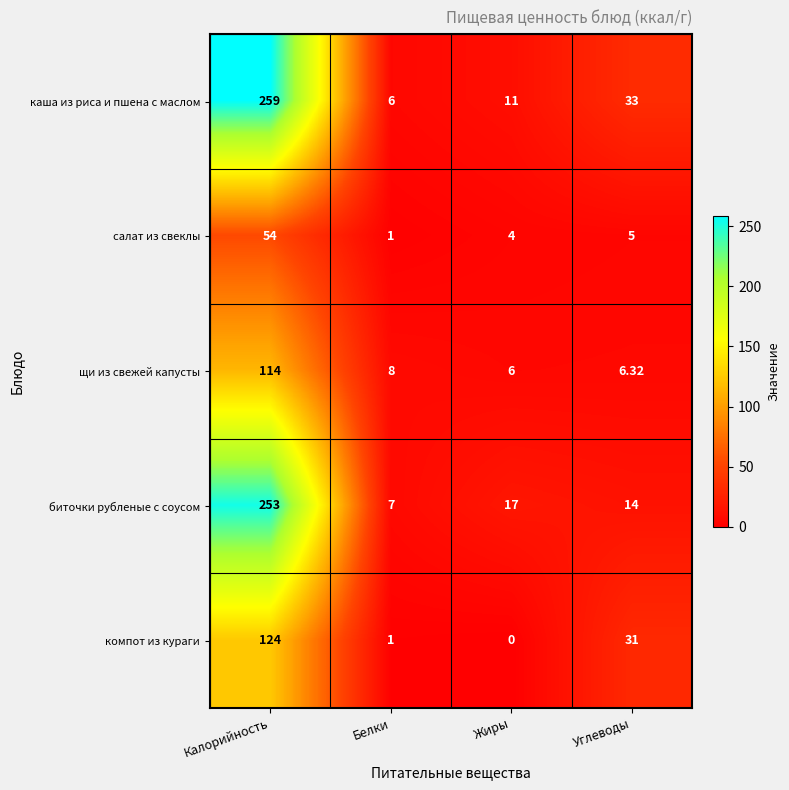

At which label does салат из свеклы first exceed 5?

Калорийность